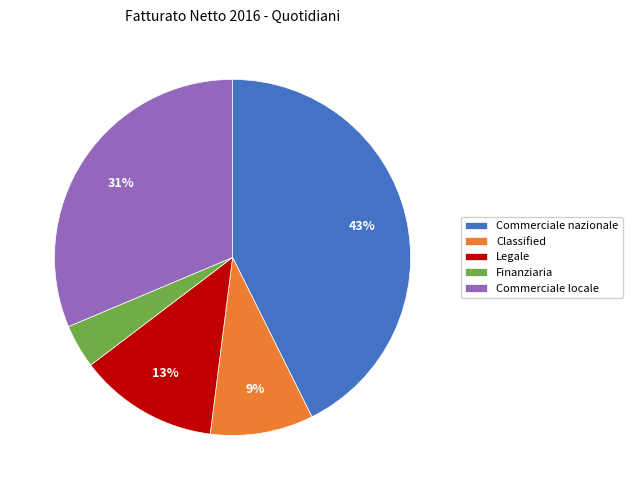

Does Finanziaria represent more than half of the total?

No